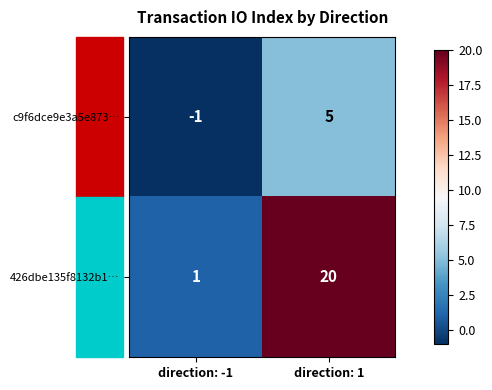

Which series has the largest total across all categories?

426dbe135f8132b1…